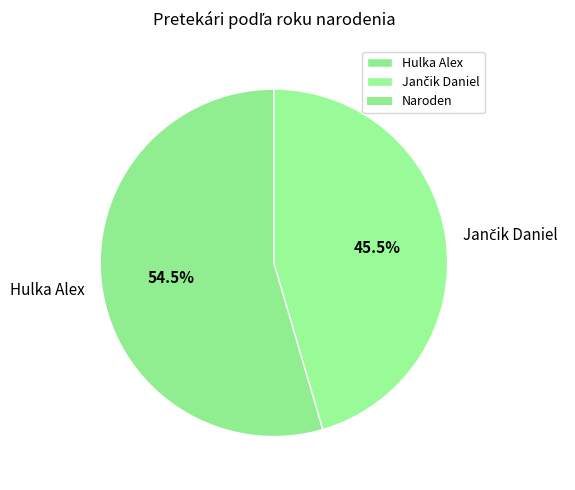

Which category accounts for the majority?

Hulka Alex